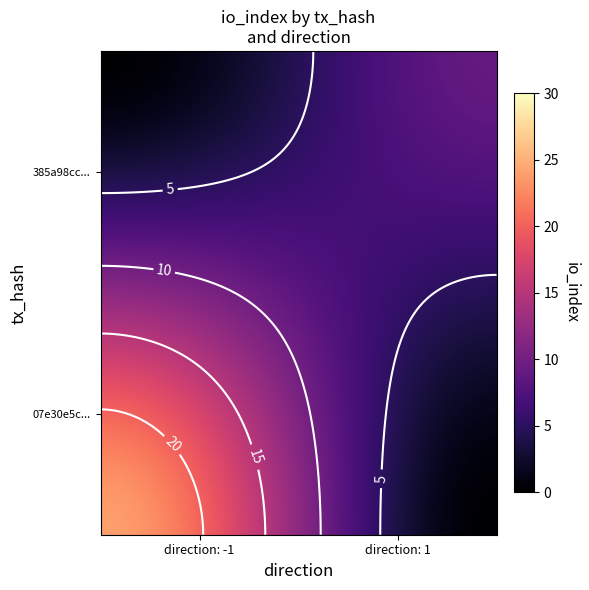

The 385a98cc39f5e0bb832d157b3c8b41e5319405e series shows 9 at io_index. True or false?

True